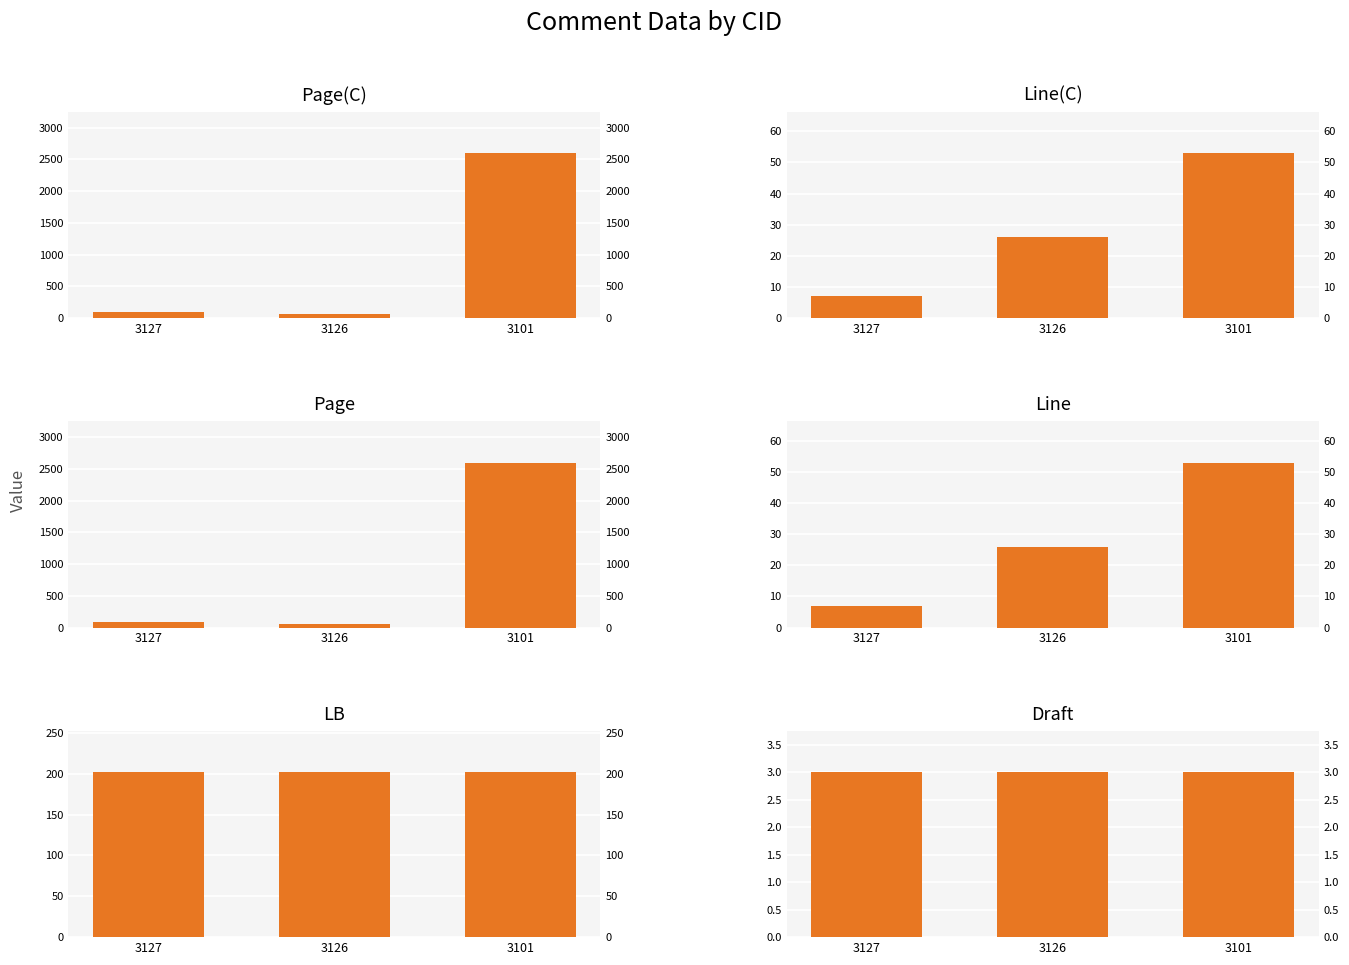

What is the maximum value for Line?

53.0